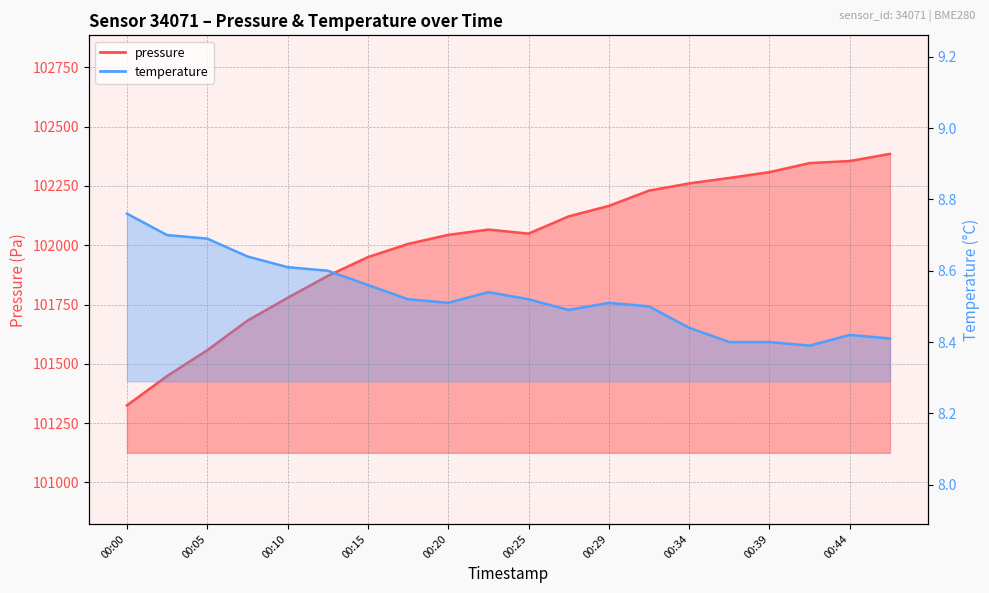

At which category does pressure reach its first local valley?

00:25